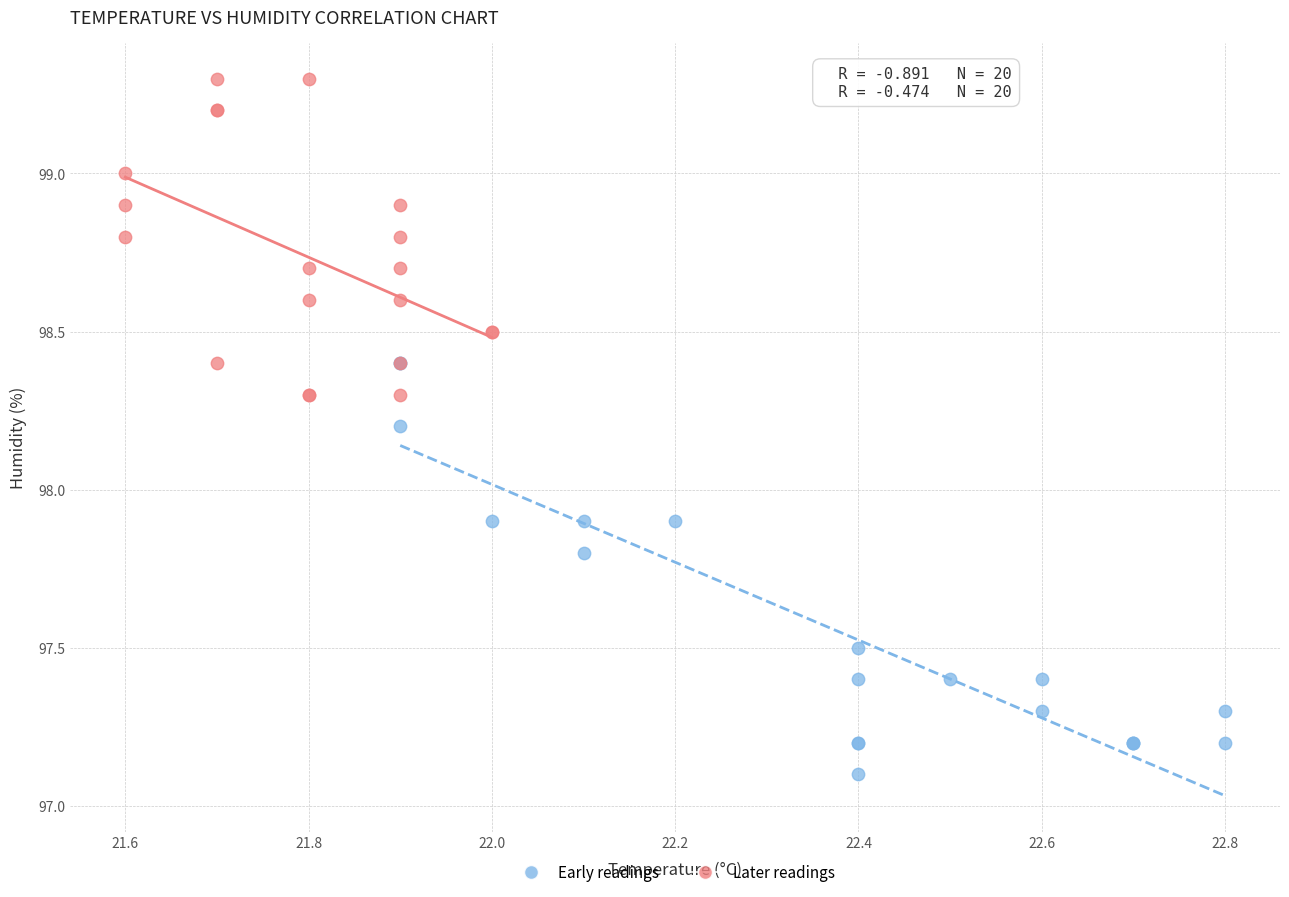

What are all the series names shown in the legend?

Early readings, Later readings